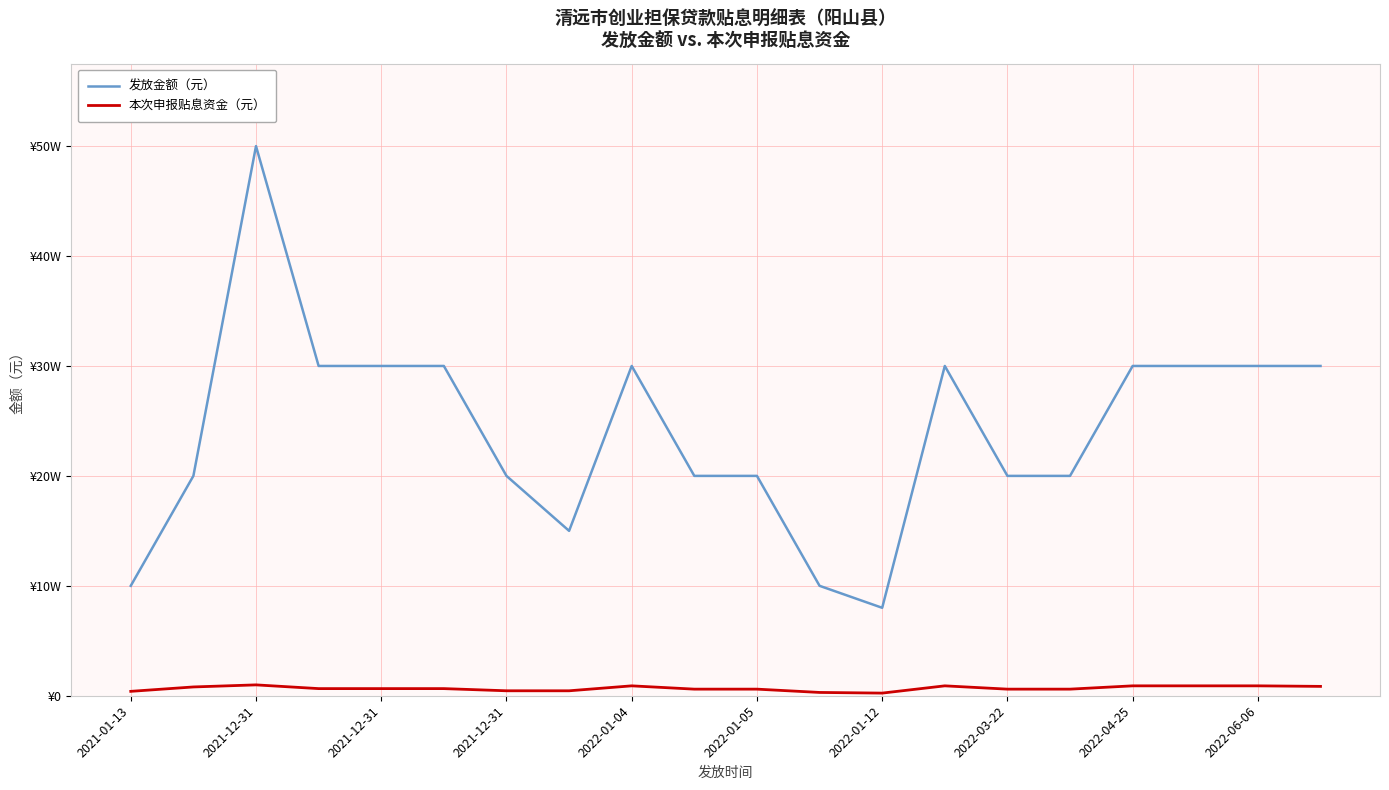

Where is 发放金额（元） nearest to the value 290000?

2021-12-31